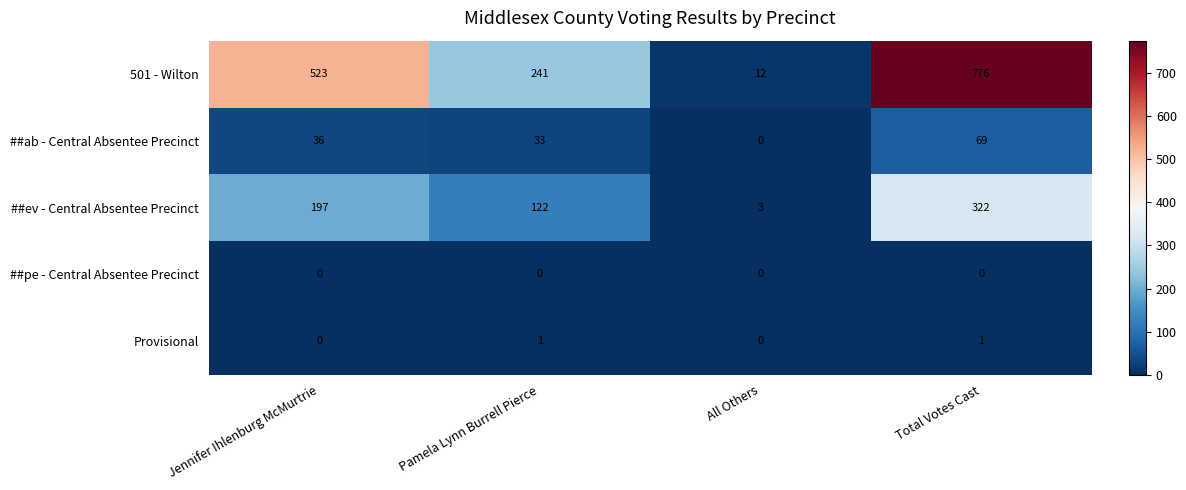

How many series are shown in this chart?

5